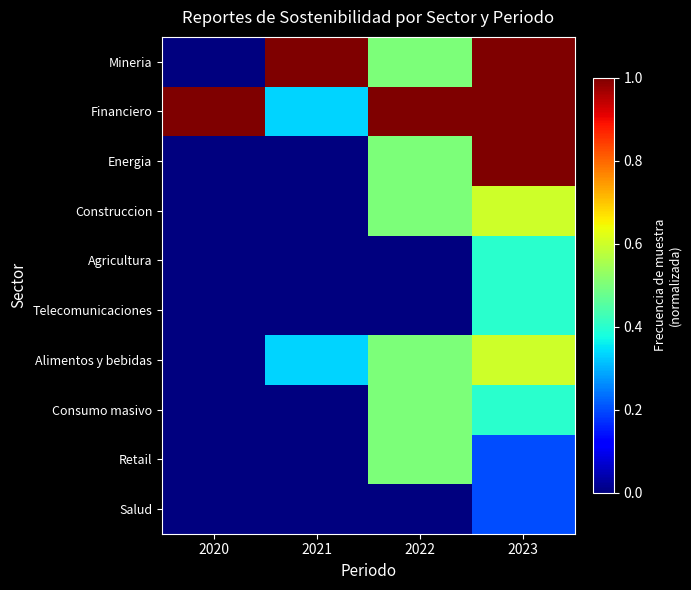

At 2022, list the series in order from smallest to largest.

Agricultura, Telecomunicaciones, Salud, Mineria, Energia, Construccion, Alimentos y bebidas, Consumo masivo, Retail, Financiero